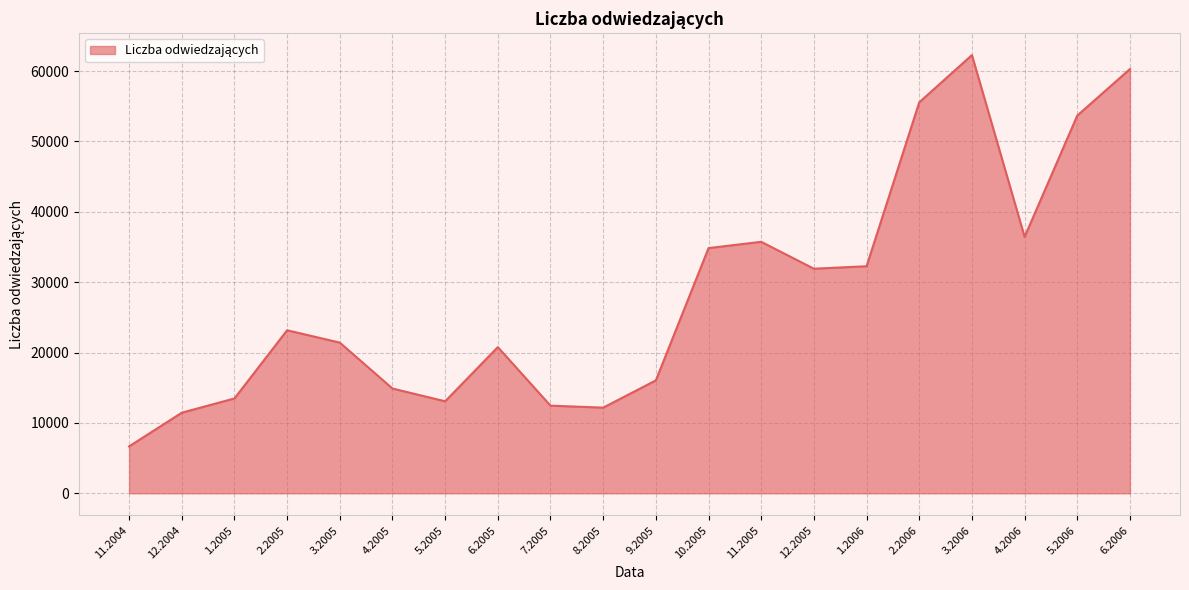

Is it true that the value at 8.2005 is 2633?

False